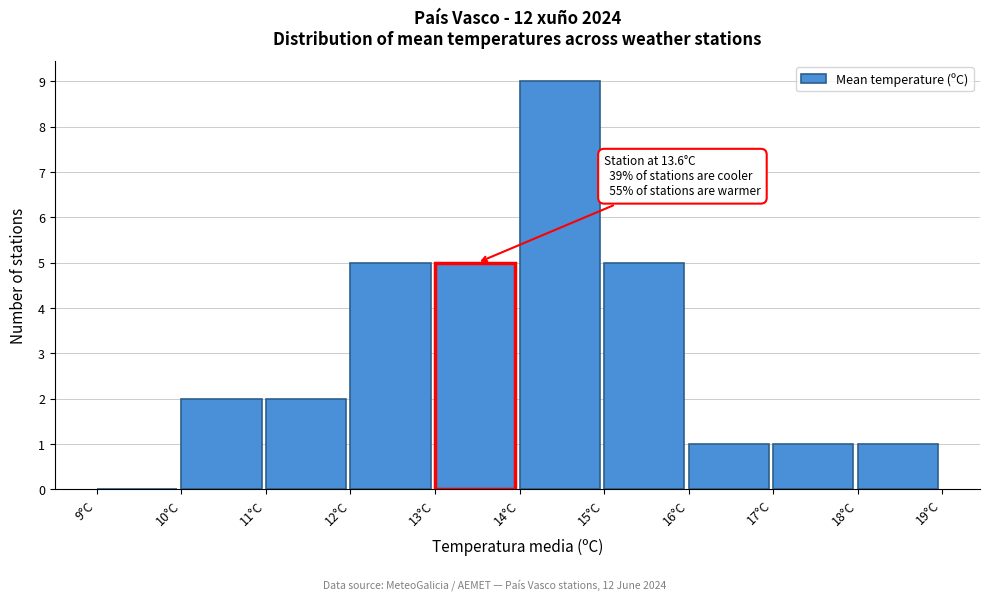

Which range on the x-axis has the tallest bar?

14 to 15